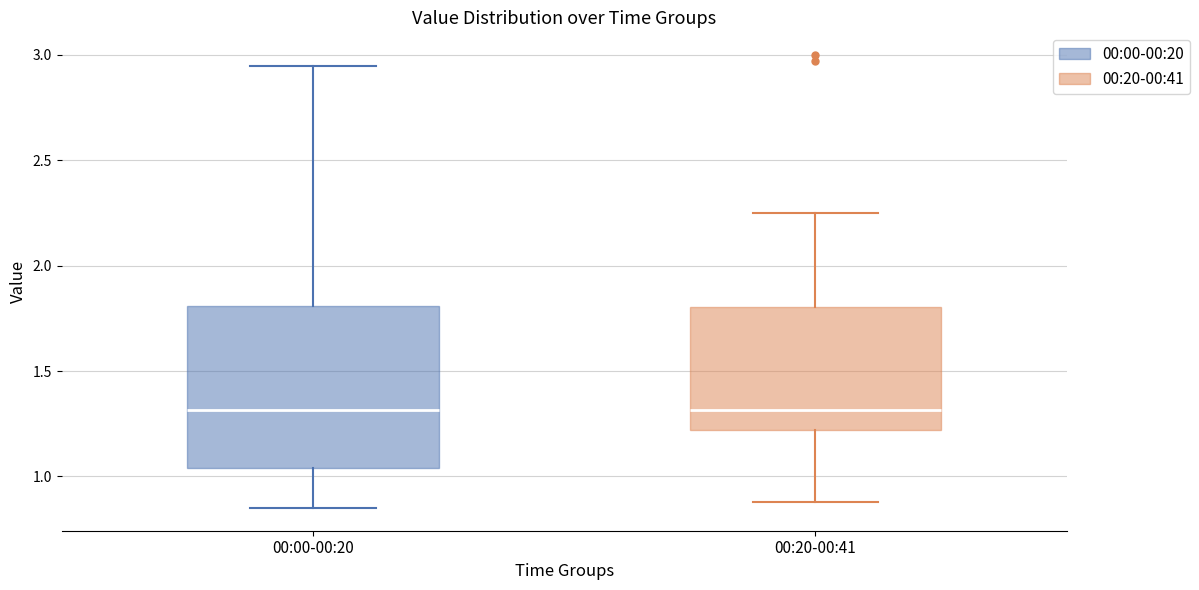

Where does the median line of the box for 00:20-00:41 sit on the y-axis? The values are not printed on the chart, so give them approximately, as read against the axis.

1.30